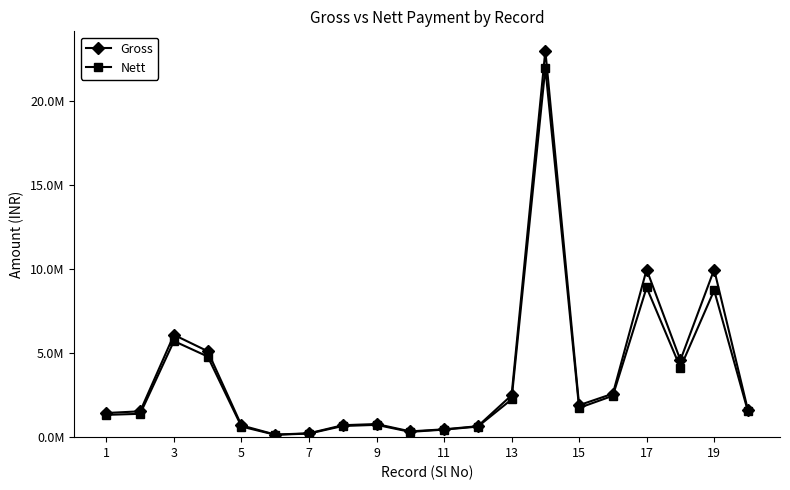

List the series in order of their peak value, lowest first.

Nett, Gross